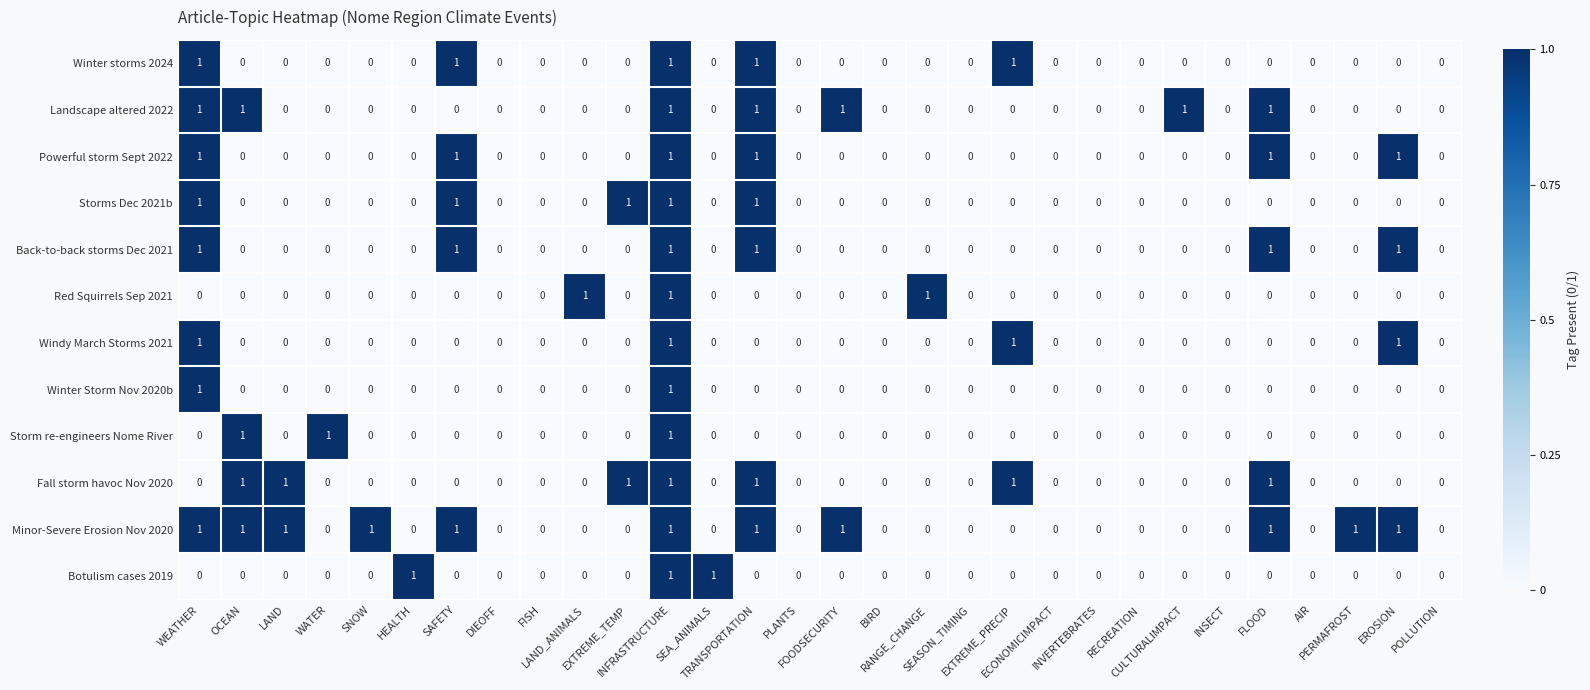

What is the sum of all Windy March Storms 2021 values?

4